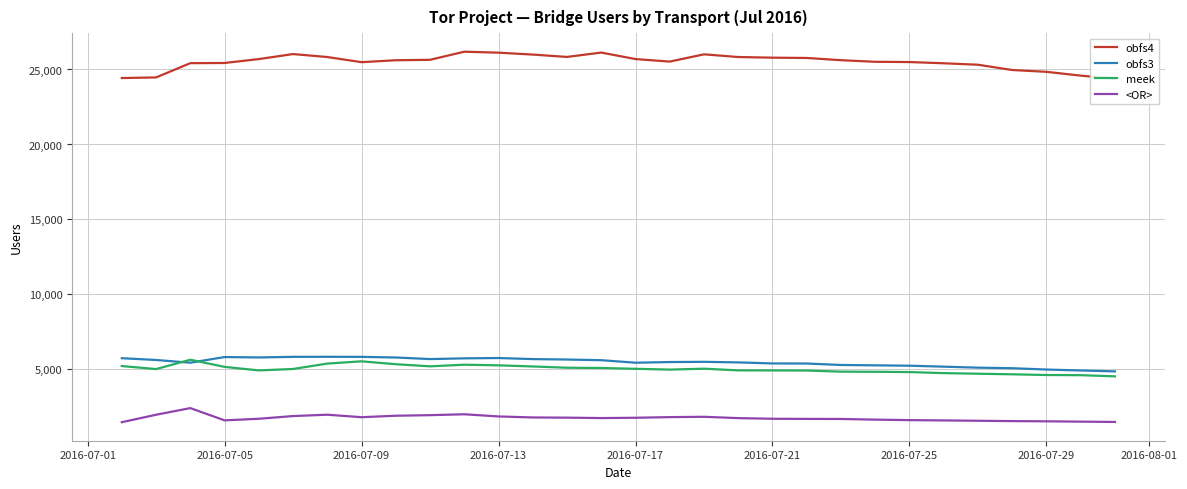

True or false: <OR> and obfs3 intersect in this chart.

False